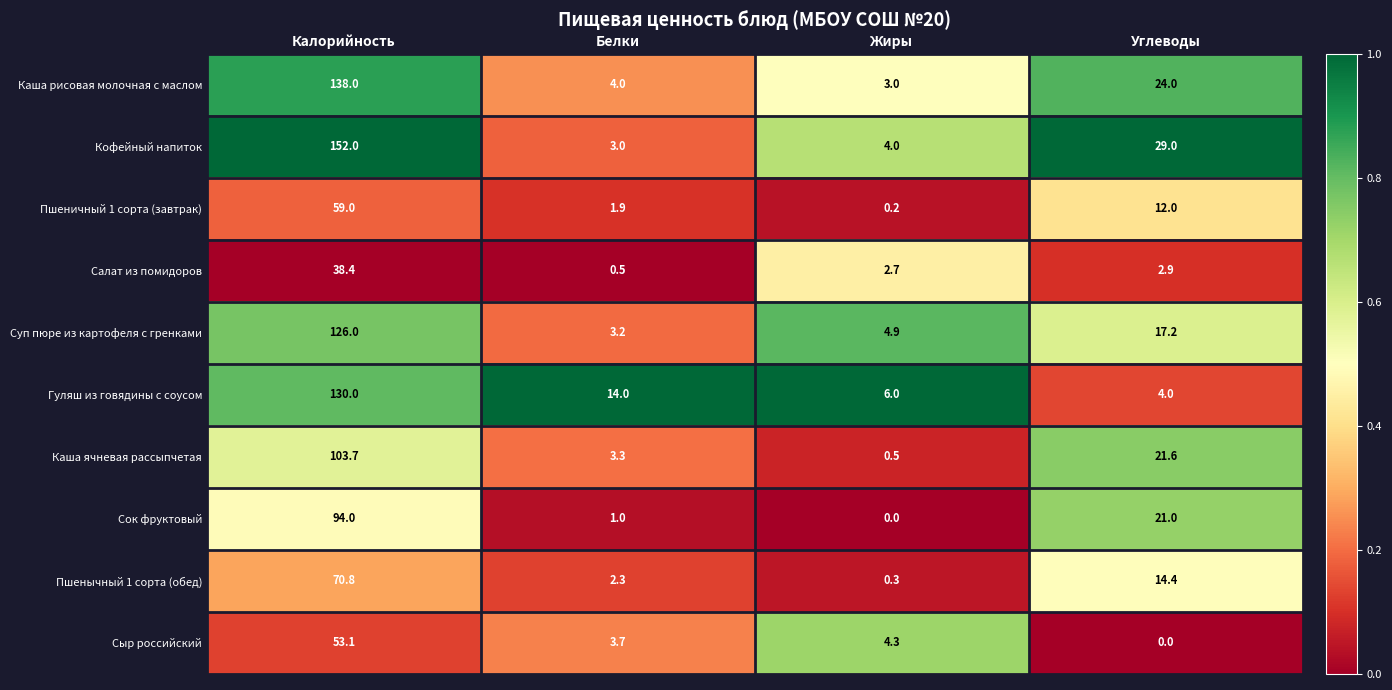

Which category has the lowest value in the Сок фруктовый series?

Жиры